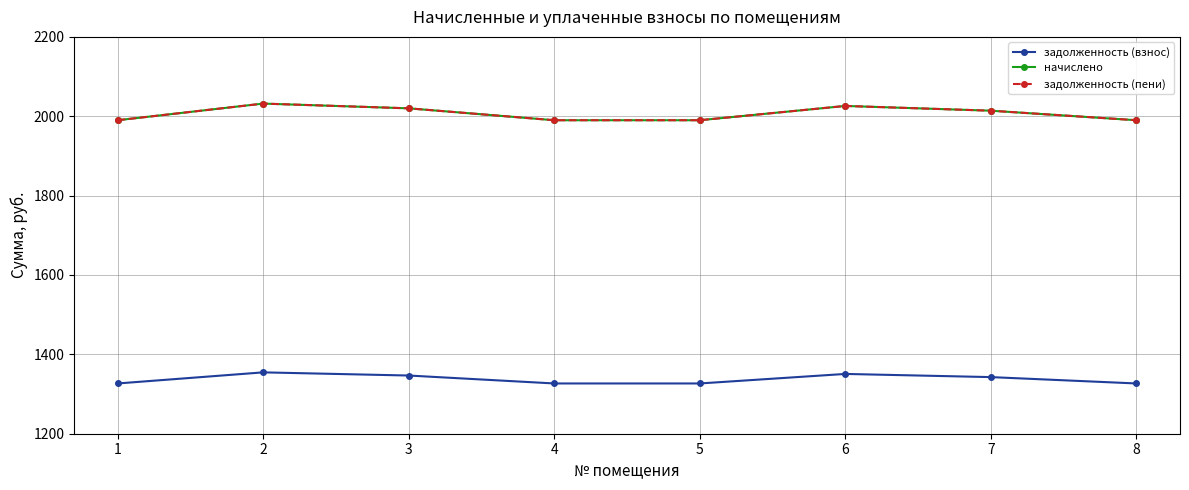

True or false: задолженность (пени) has a value of 1990.0 at 4.

True